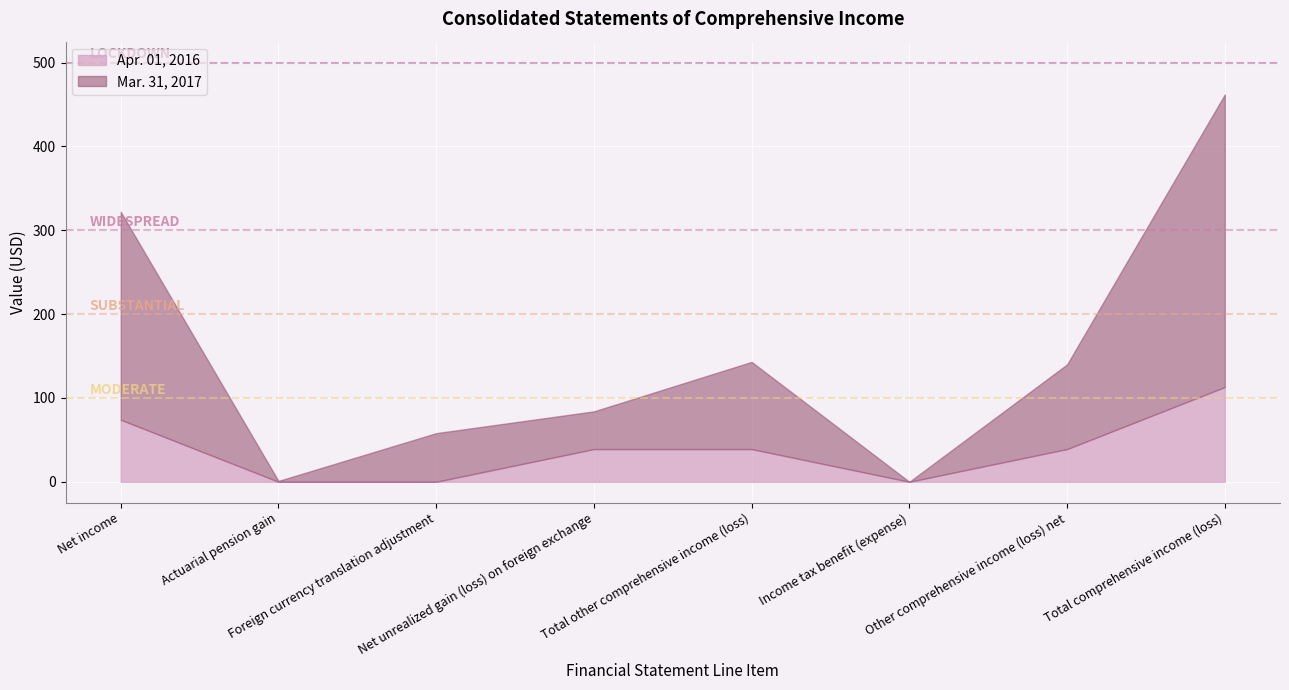

Reading left to right, extract all data points from this chart.

Apr. 01, 2016: Net income=74	Actuarial pension gain=0	Foreign currency translation adjustment=0	Net unrealized gain (loss) on foreign exchange=39	Total other comprehensive income (loss)=39	Income tax benefit (expense)=0	Other comprehensive income (loss) net=39	Total comprehensive income (loss)=113
Mar. 31, 2017: Net income=248	Actuarial pension gain=1	Foreign currency translation adjustment=58	Net unrealized gain (loss) on foreign exchange=45	Total other comprehensive income (loss)=104	Income tax benefit (expense)=-3	Other comprehensive income (loss) net=101	Total comprehensive income (loss)=349